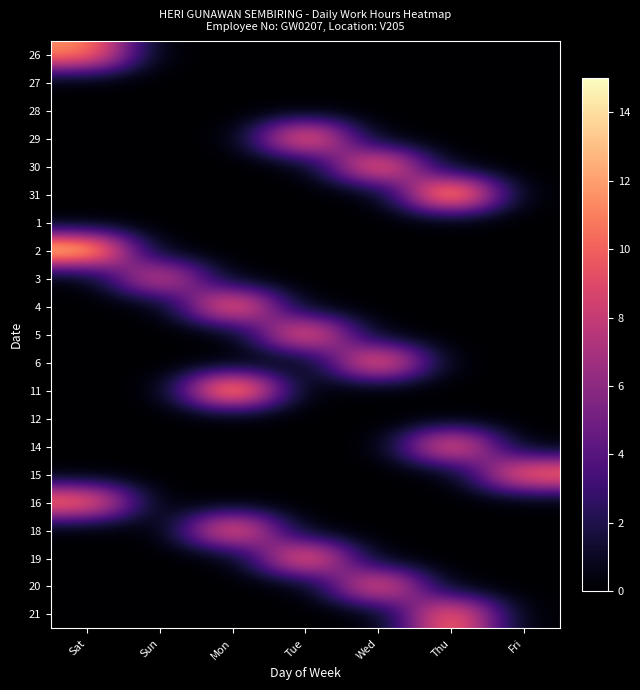

At which category does the chart reach its minimum across all series?

Sun